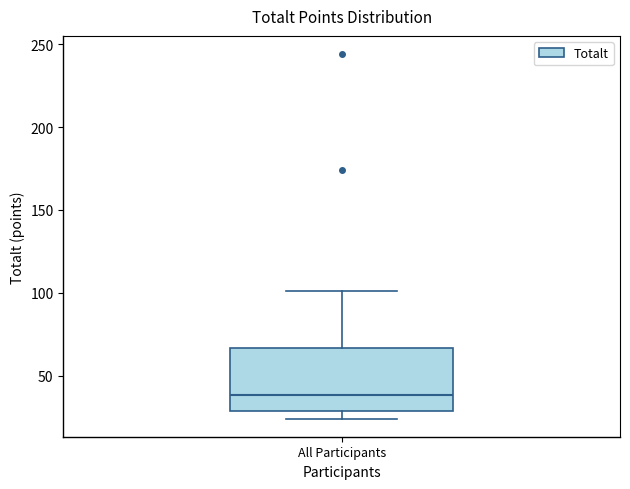

Where does the upper whisker of the box for All Participants end on the y-axis? The values are not printed on the chart, so give them approximately, as read against the axis.

100